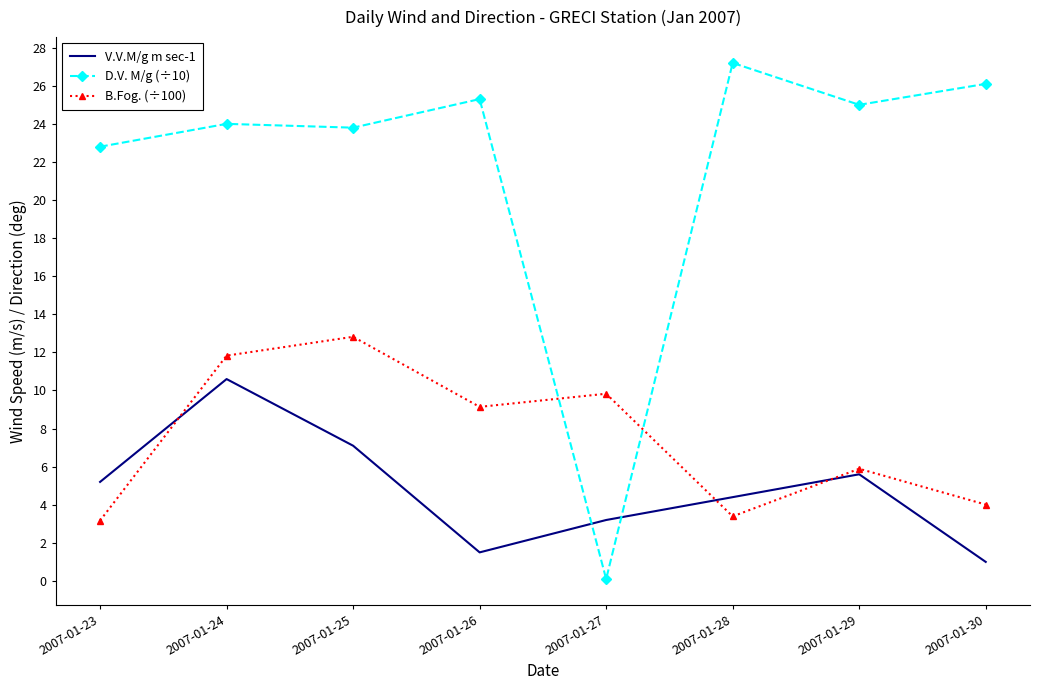

The V.V.M/g m sec-1 series shows 5.6 at 2007-01-29. True or false?

True